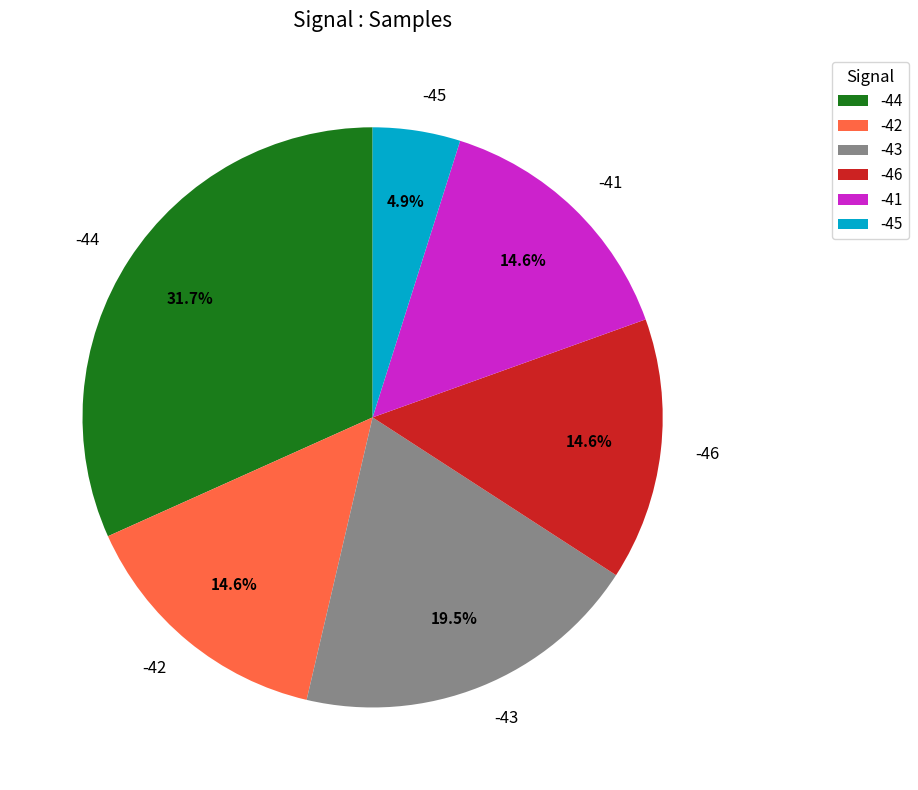

What percentage is NOT represented by -43?

80.5%